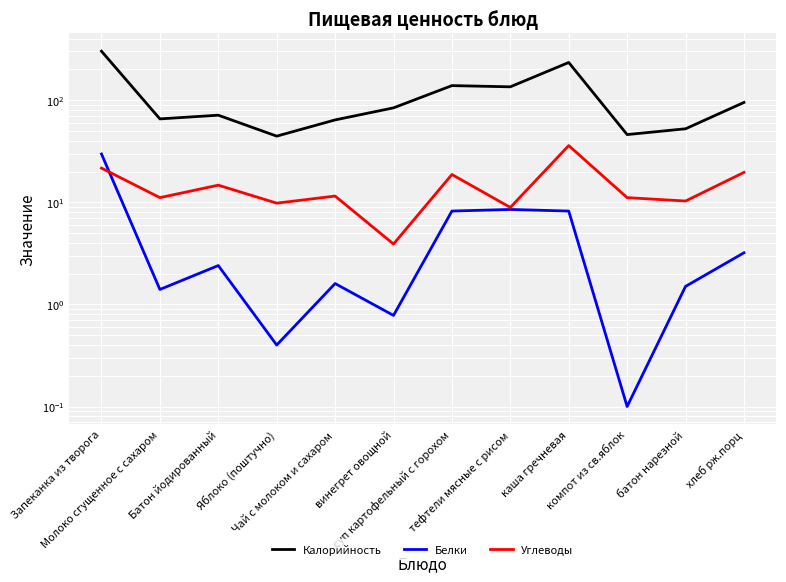

Reading left to right, list all the values displayed in this chart.

Калорийность: 301.3	65.5	71.2	44.4	64.0	84.0	138.7	135.0	233.7	46.0	52.4	94.9
Белки: 29.7	1.4	2.4	0.4	1.6	0.8	8.2	8.5	8.2	0.1	1.5	3.2
Углеводы: 21.6	11.1	14.7	9.8	11.5	3.9	18.7	8.9	35.9	11.1	10.3	19.6